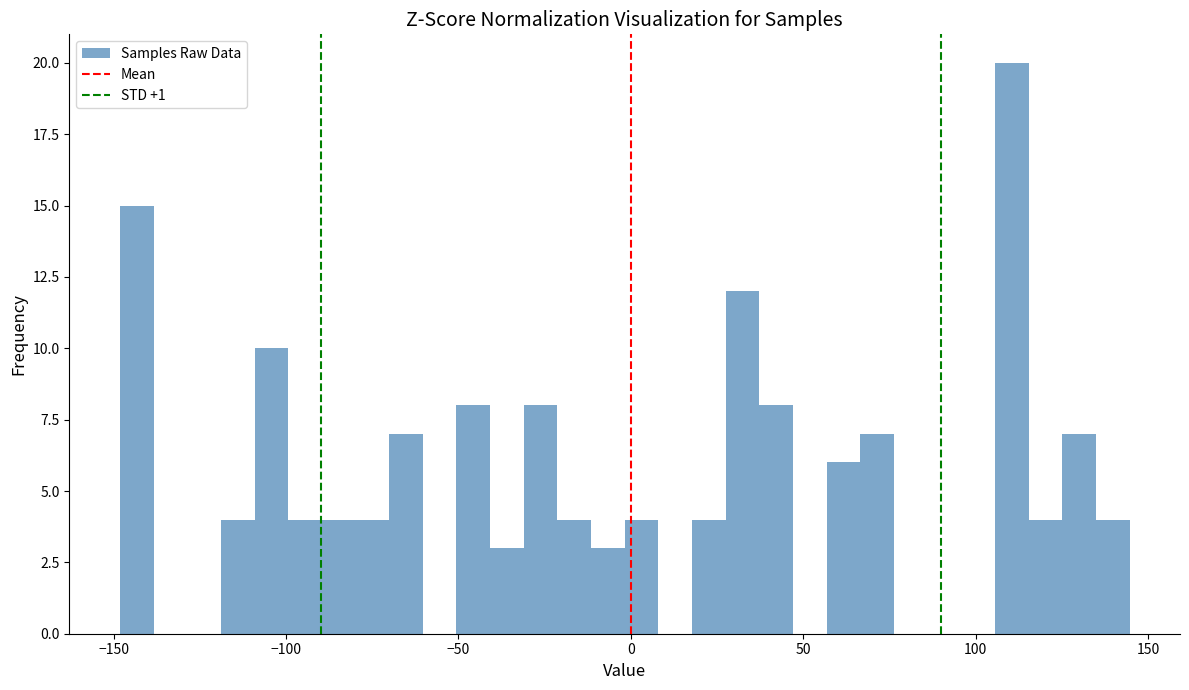

Around what value on the x-axis is the tallest bar? Give the approximate position of its centre, as read against the axis.

110